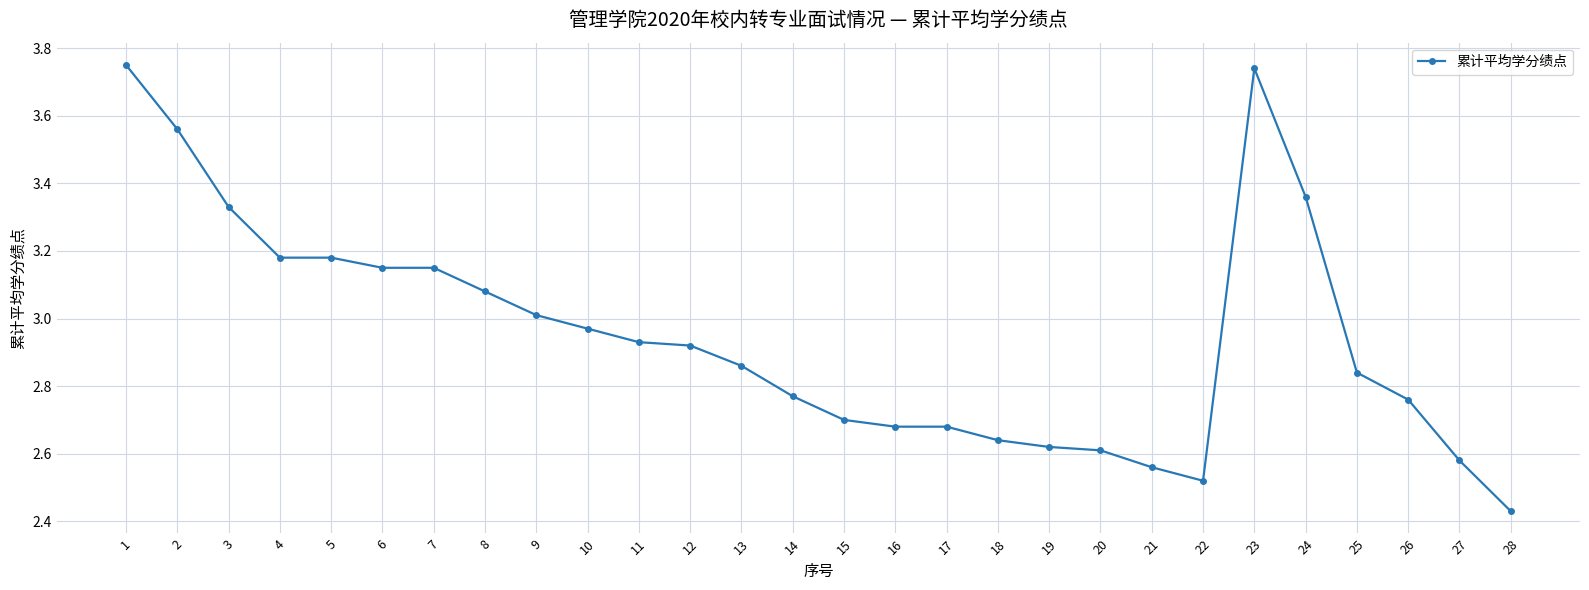

What is the sum of all values?

82.6